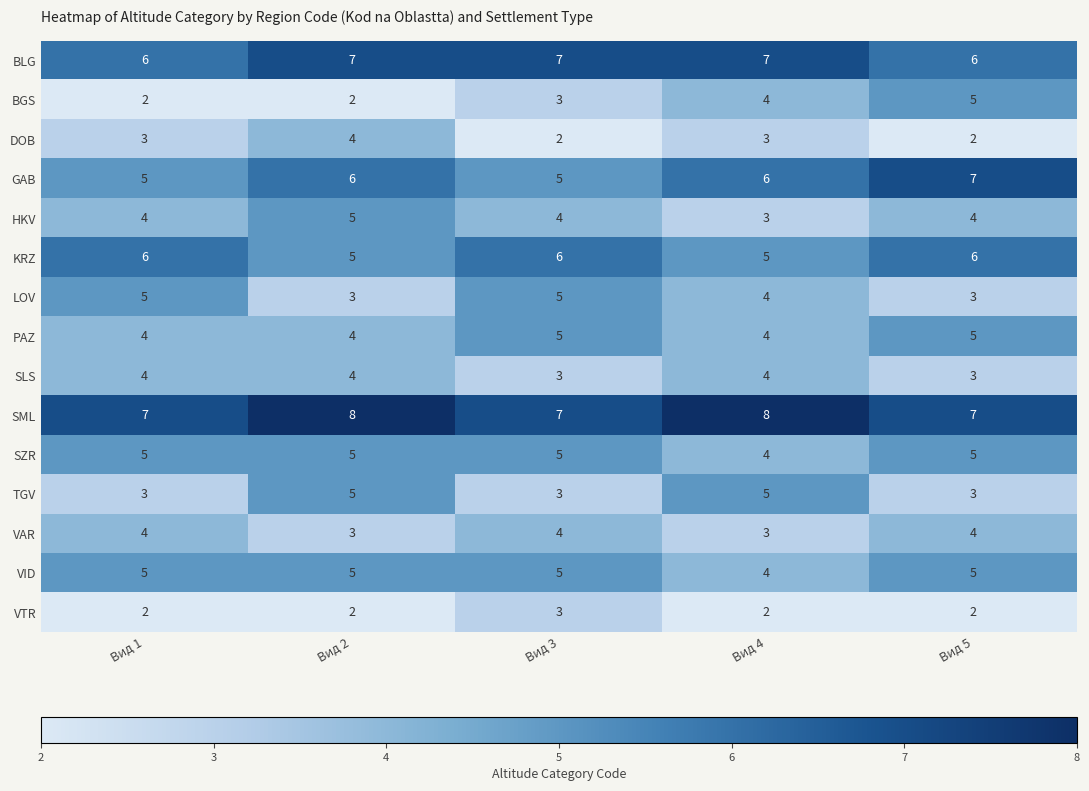

True or false: PAZ has a value of 7 at Вид 1.

False